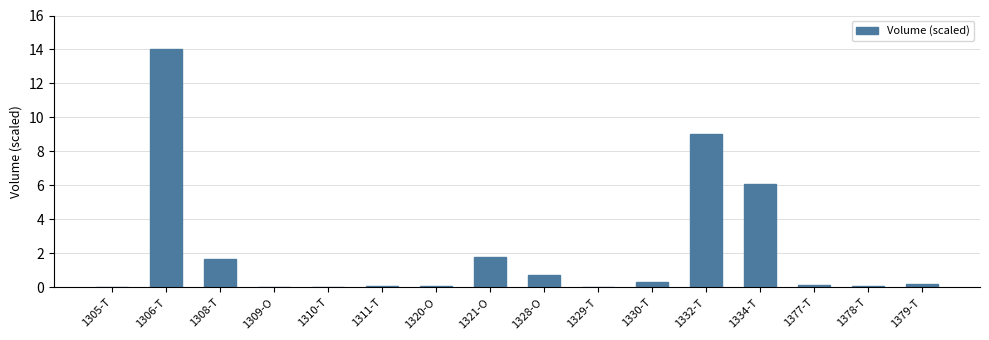

At which category does the chart reach its peak across all series?

1306-T